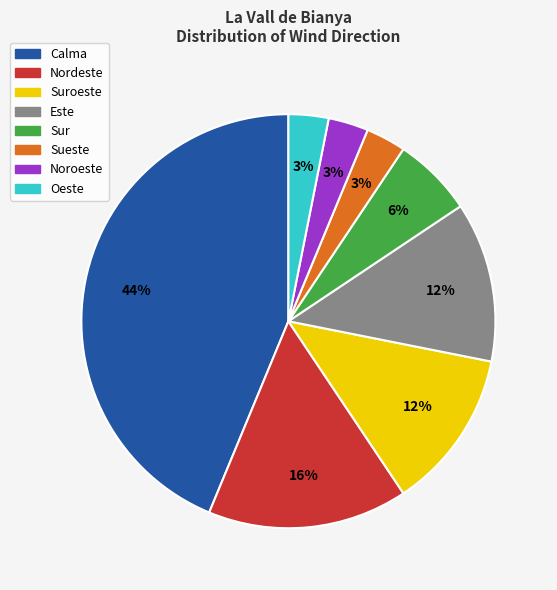

Count the number of slices in the pie.

8